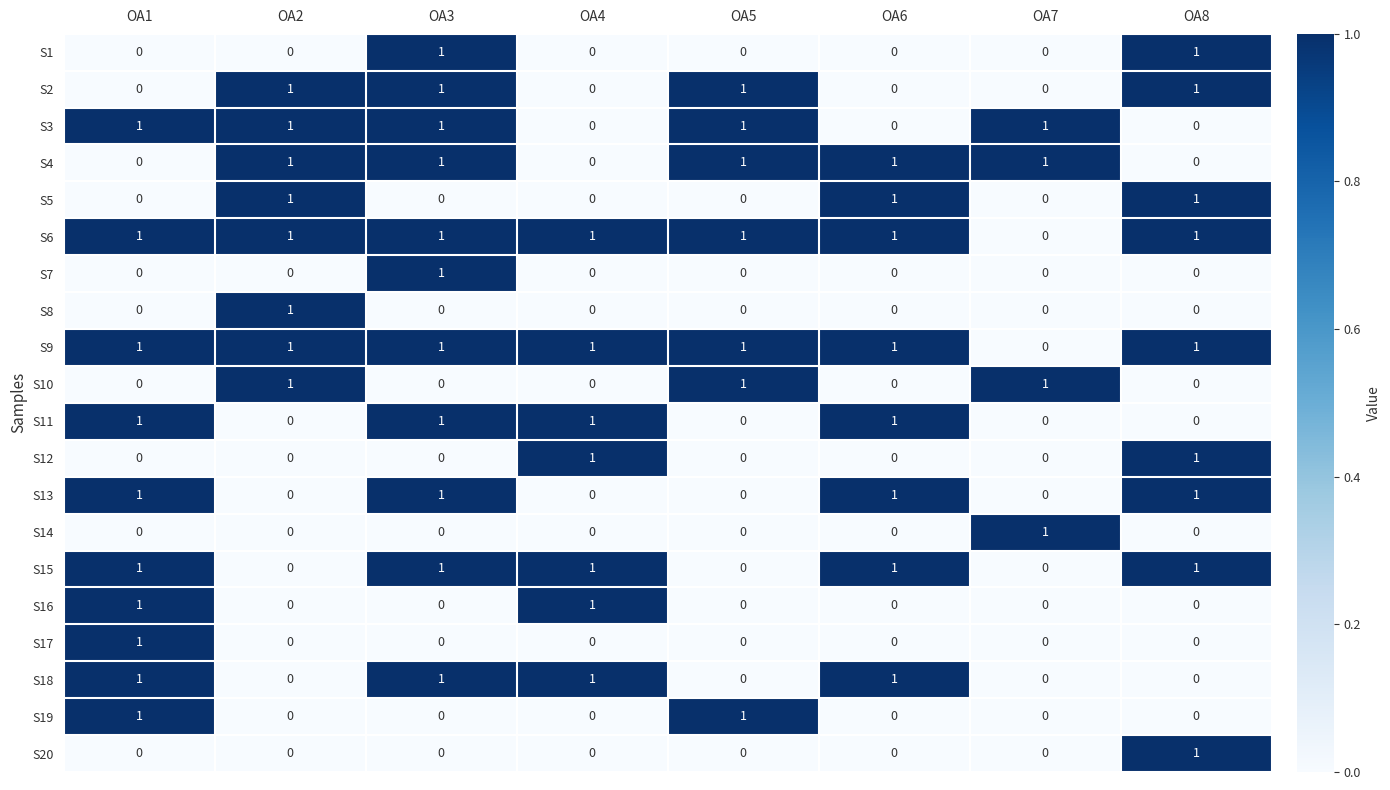

At which label does S14 reach its peak?

OA7